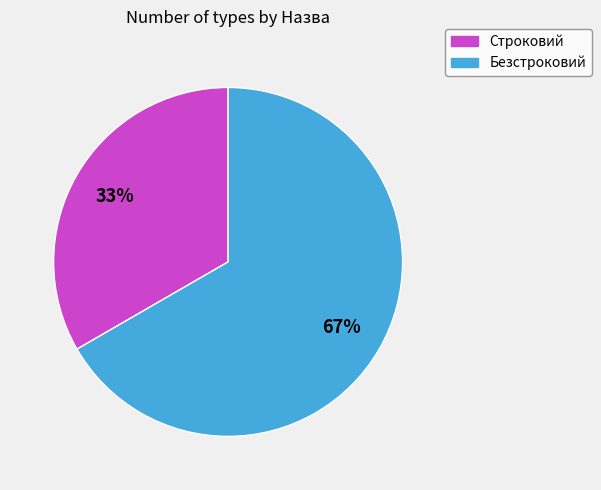

What is the smallest slice in the pie chart?

Строковий